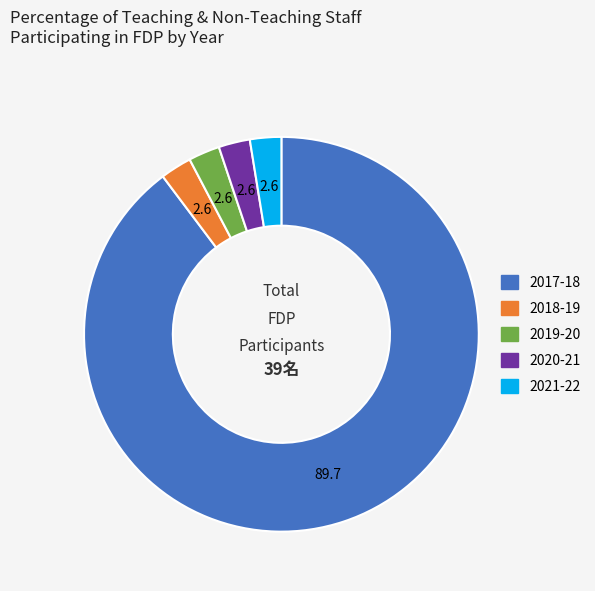

How many slices are in this pie chart?

5